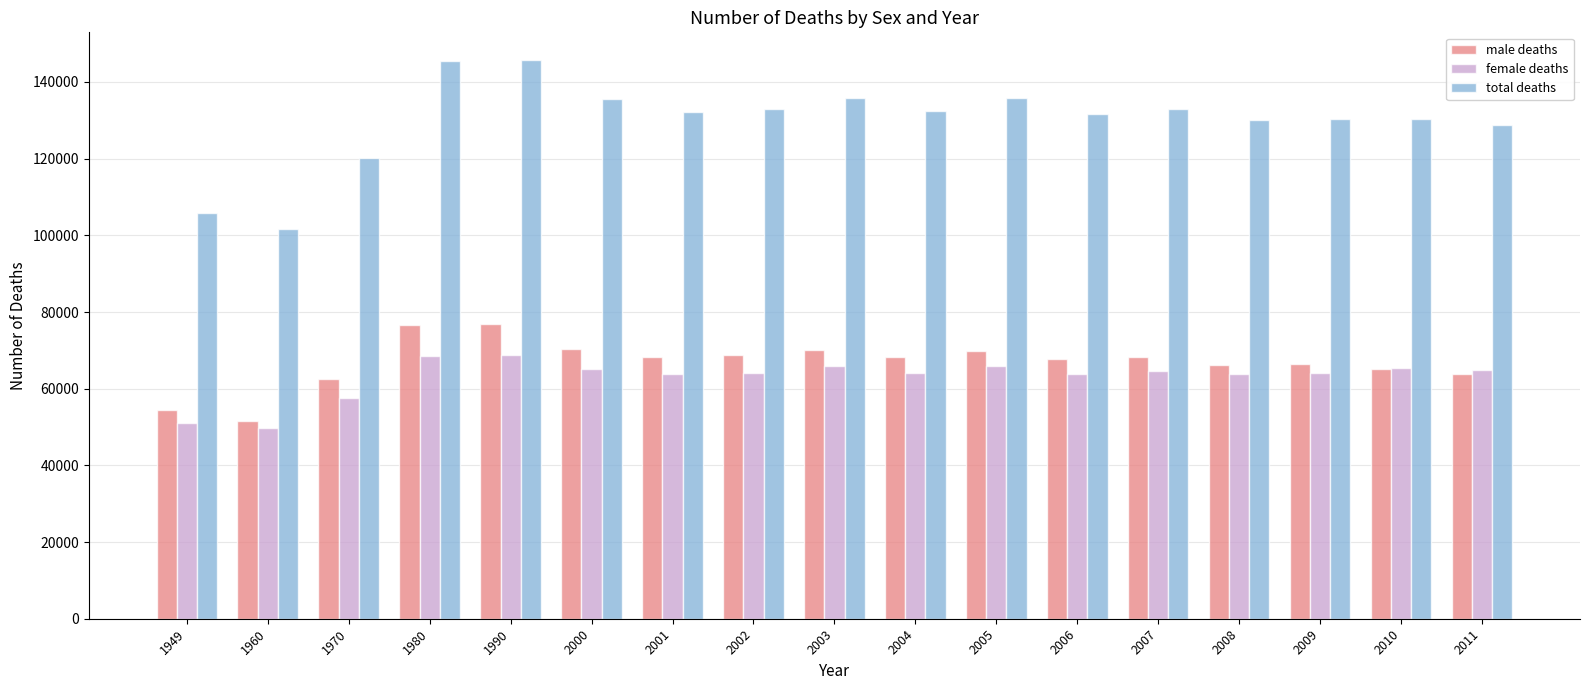

What is the difference between the highest and lowest values at 2004?

68381